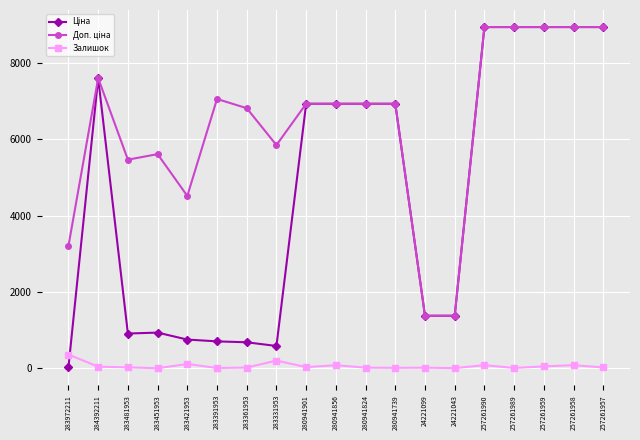

What is the average value of the Залишок series?

61.9